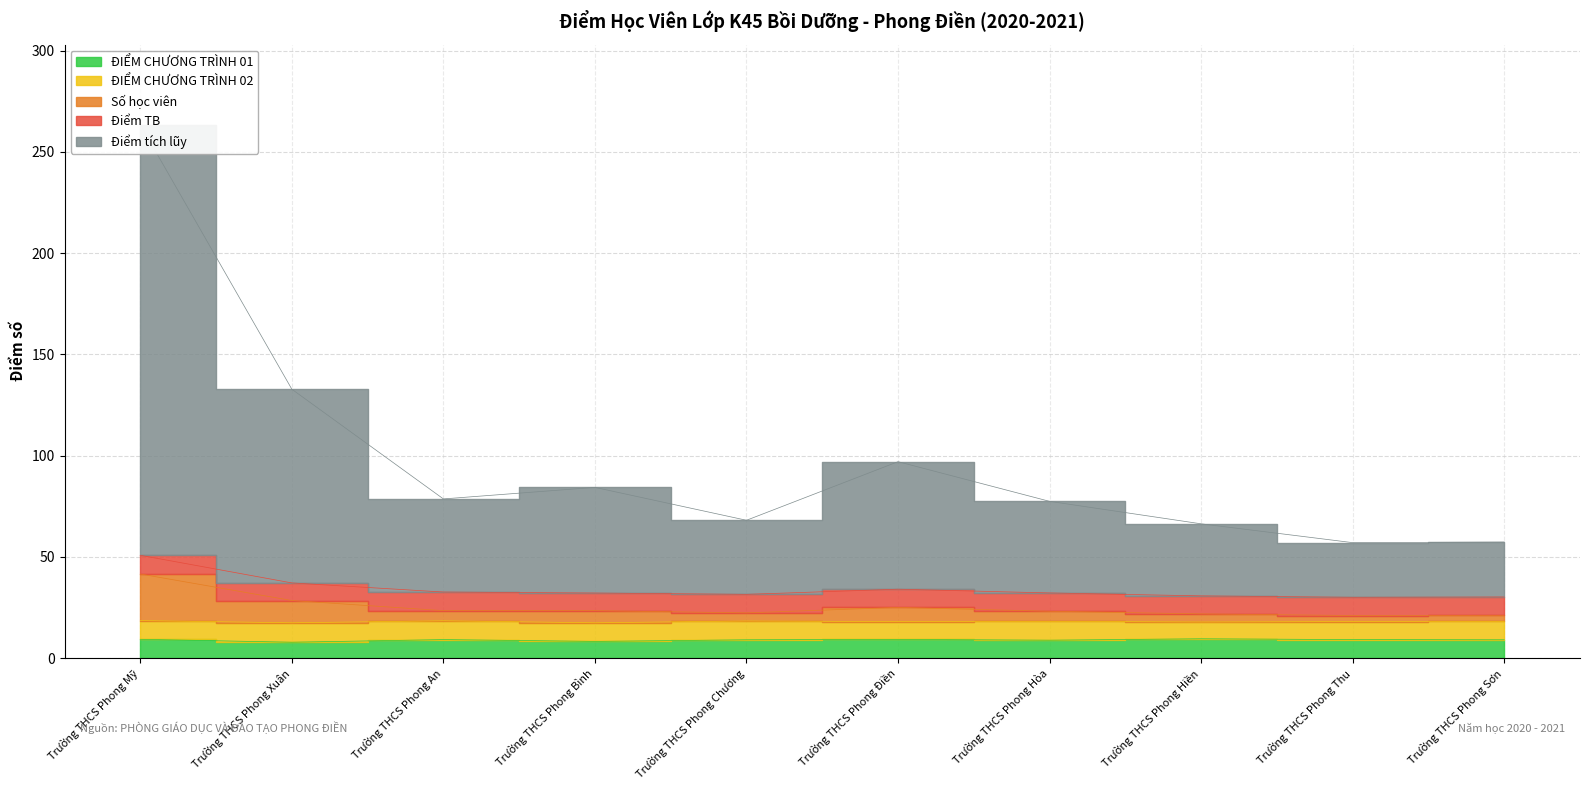

What is the difference between the highest and lowest values at Trường THCS Phong Chương?

59.1